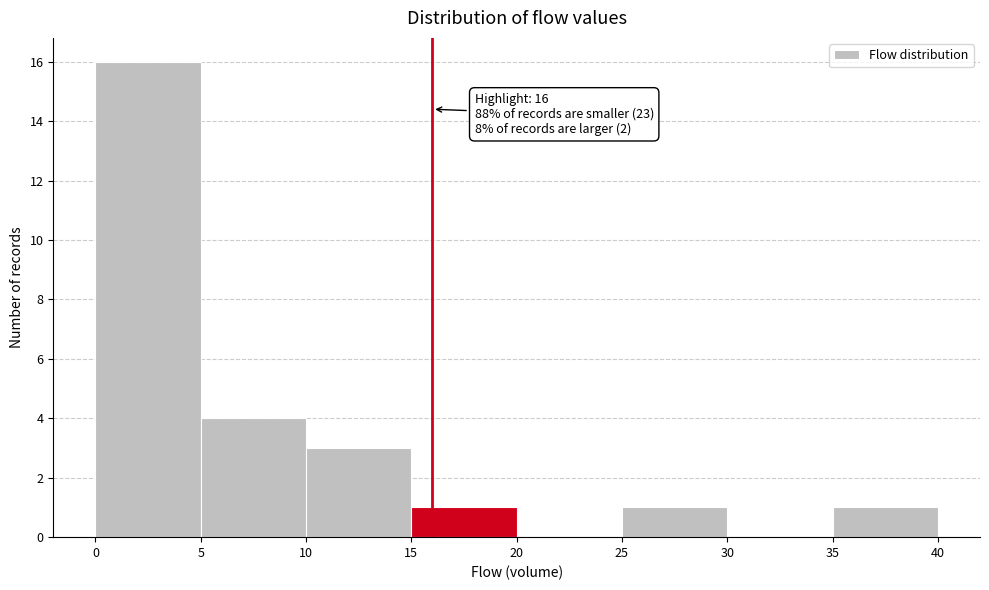

Over which range of the x-axis is the bar tallest?

0 to 5